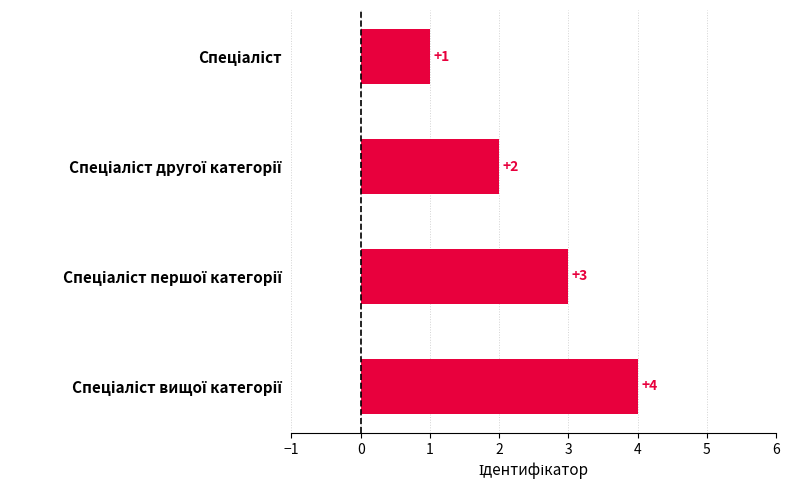

What is the sum of all values?

10